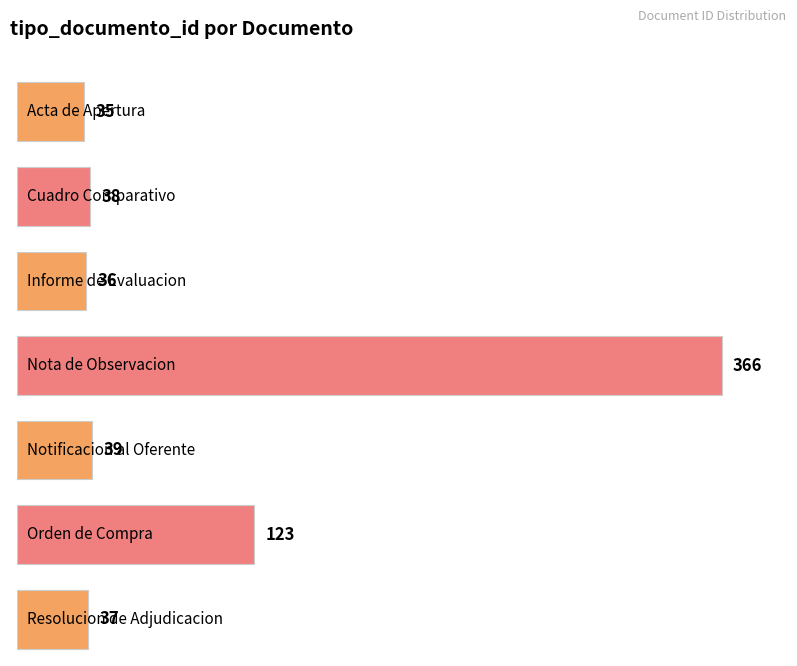

What is the change in value from Acta de Apertura to Informe de Evaluacion?

+1